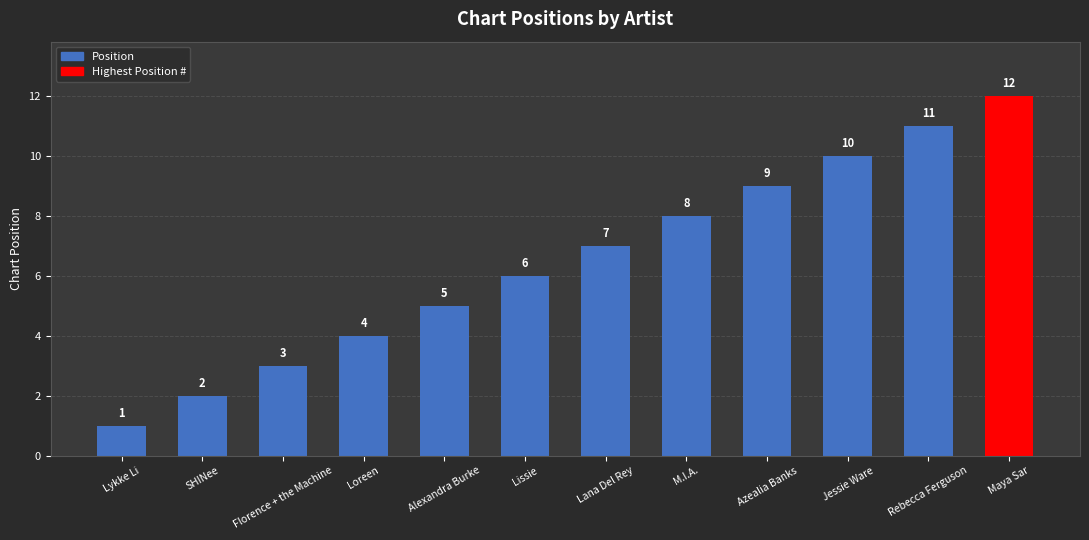

Are the bars horizontal?

No